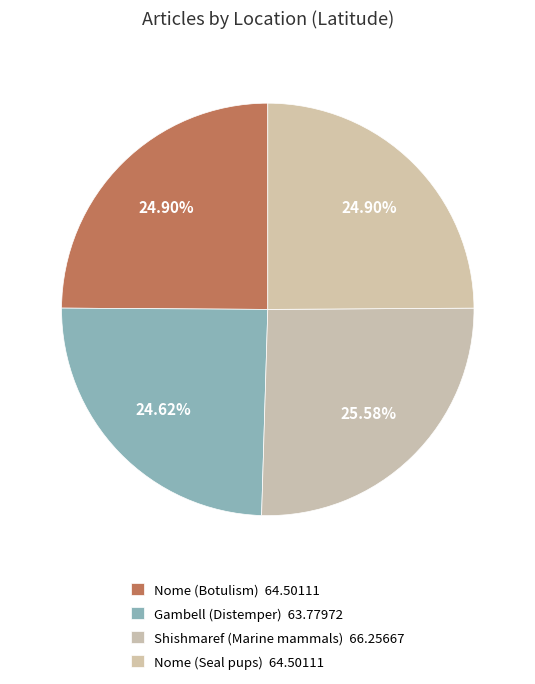

How many slices are in this pie chart?

4